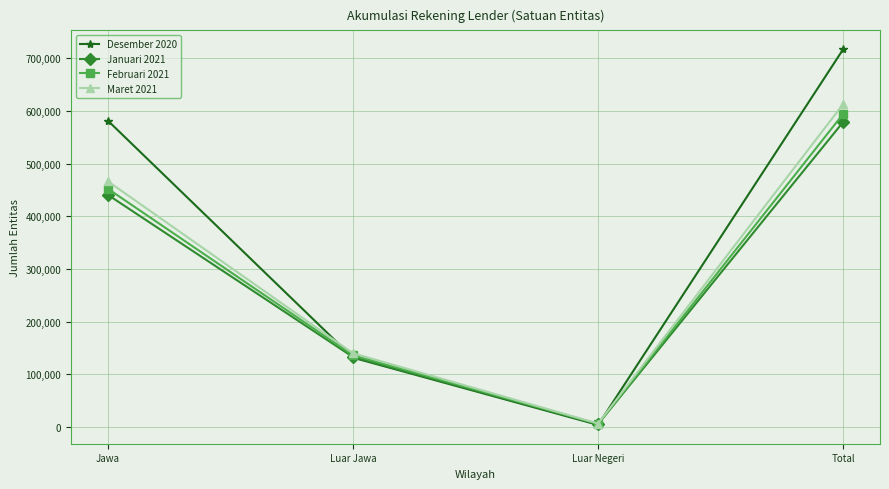

Reading left to right, transcribe all the data shown in this chart.

Desember 2020: Jawa=581455	Luar Jawa=131578	Luar Negeri=3930	Total=716963
Januari 2021: Jawa=440668	Luar Jawa=132808	Luar Negeri=5431	Total=578907
Februari 2021: Jawa=452227	Luar Jawa=136207	Luar Negeri=5823	Total=594257
Maret 2021: Jawa=466308	Luar Jawa=139958	Luar Negeri=6577	Total=612843